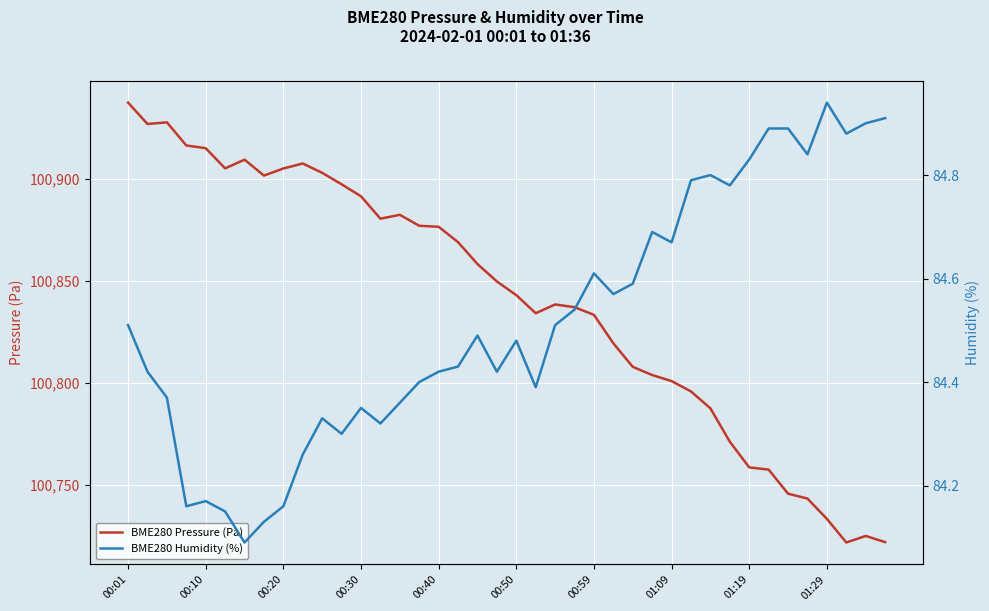

What is the lowest value of the BME280 Pressure (Pa) series?

100721.9